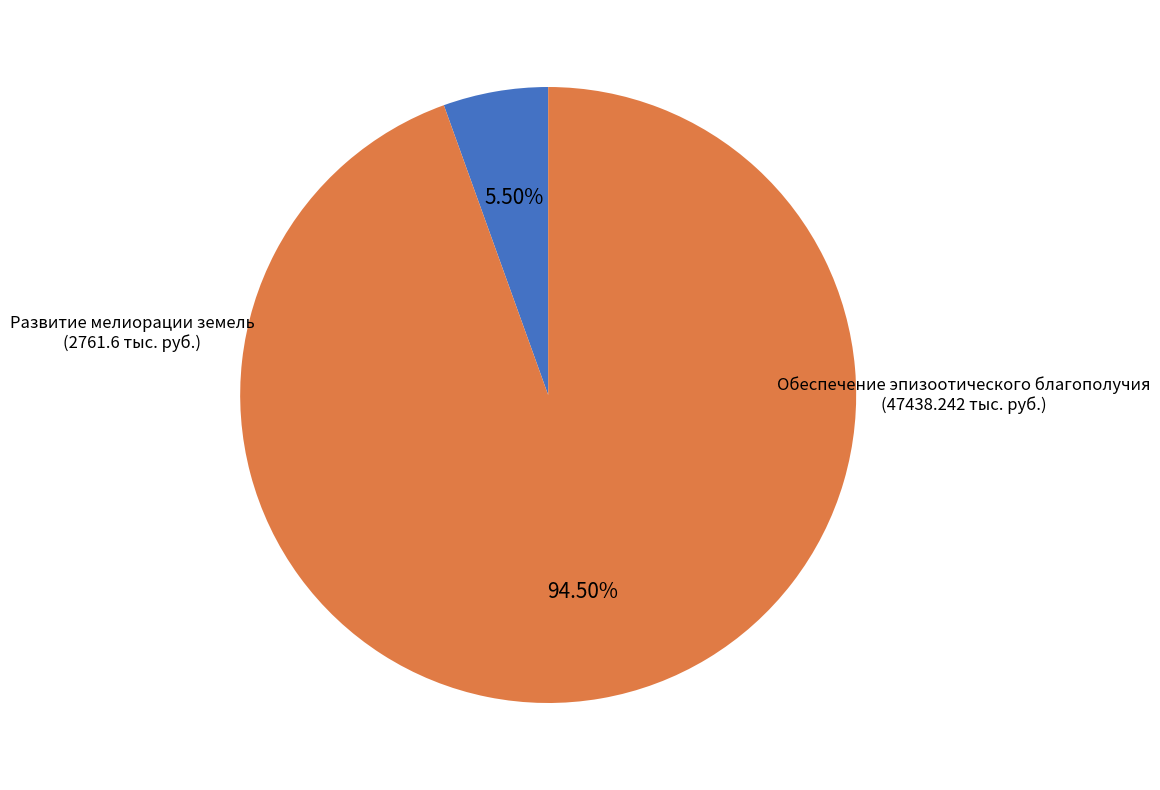

Does any single category account for the majority?

Yes